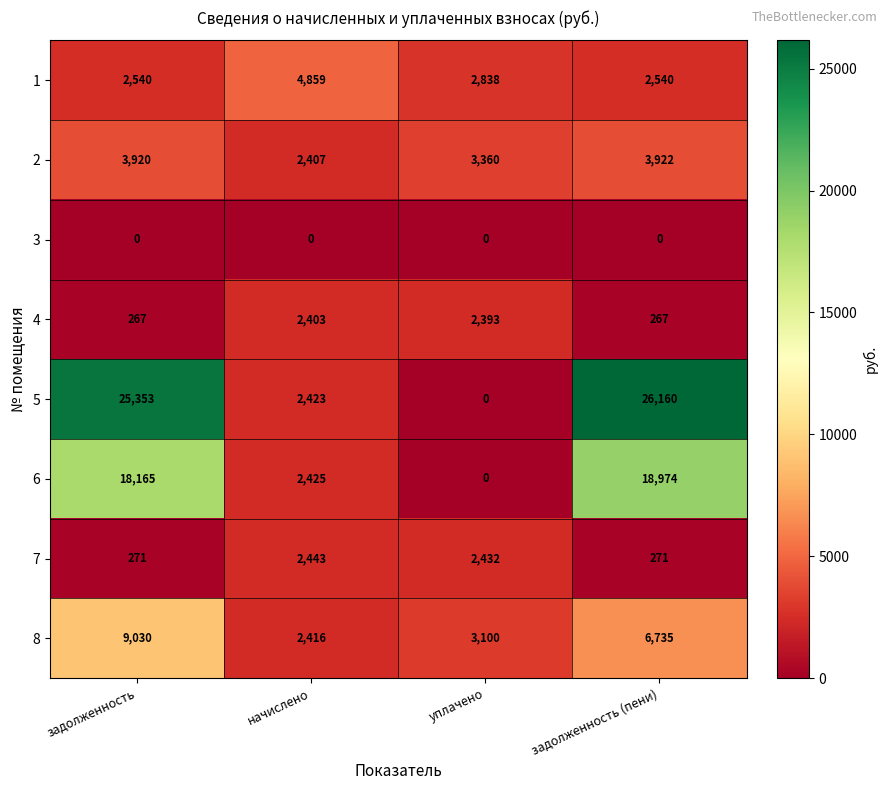

Where does the 7 series first go above 2432?

начислено